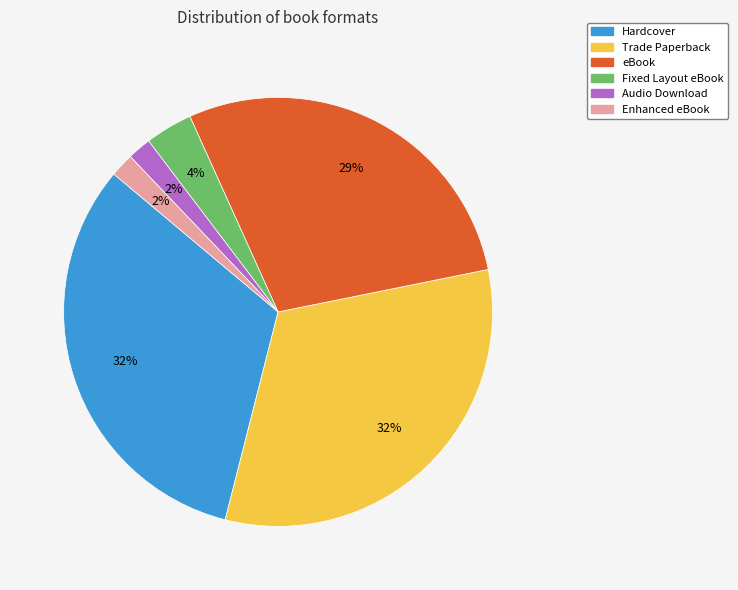

How many segments does this pie chart have?

6